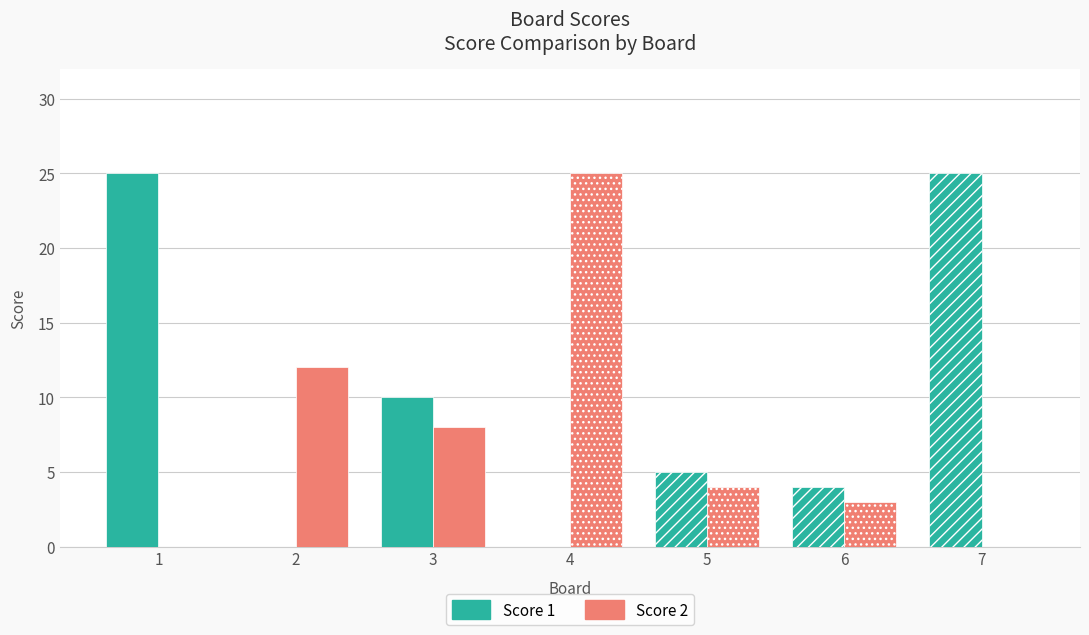

Count the number of categories in the chart.

7